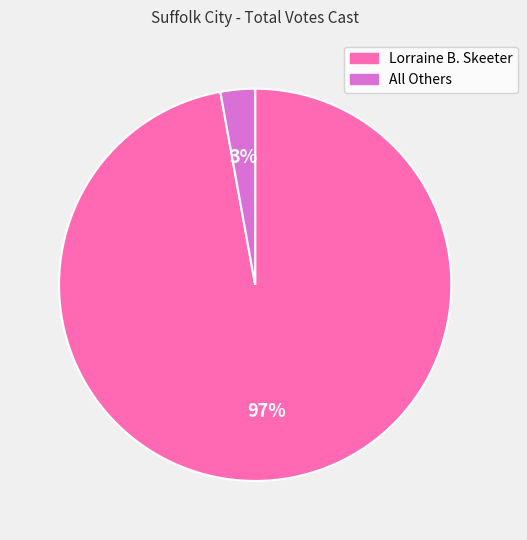

Is the sum of Lorraine B. Skeeter and All Others greater than half?

Yes